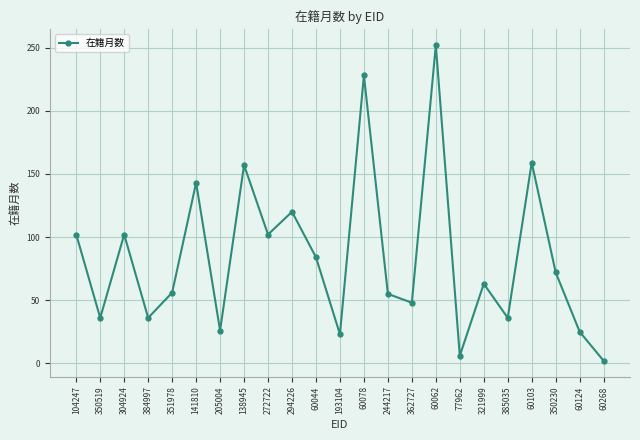

How many data points are less than 63?

11